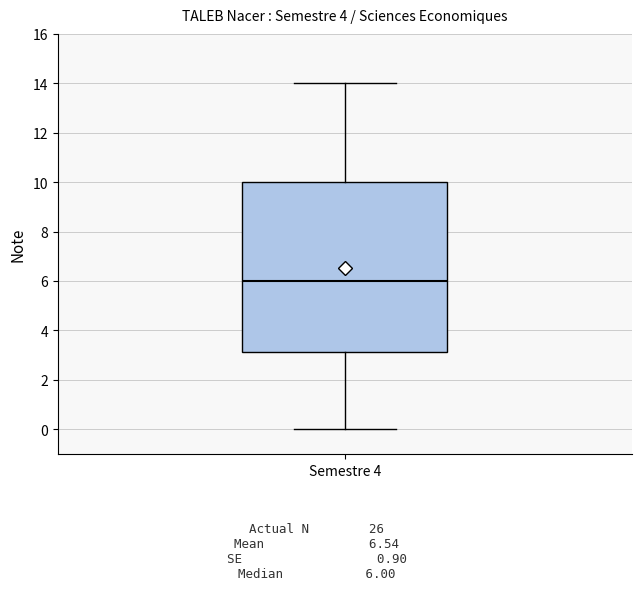

Where is the upper edge of the box for Semestre 4 on the y-axis? The values are not printed on the chart, so give them approximately, as read against the axis.

10.0